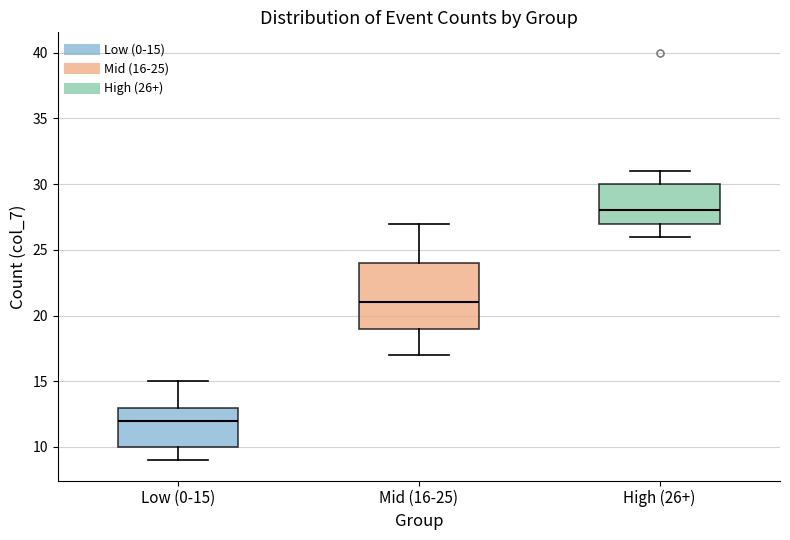

Where does the lower whisker of the box for High (26+) end on the y-axis? The values are not printed on the chart, so give them approximately, as read against the axis.

26